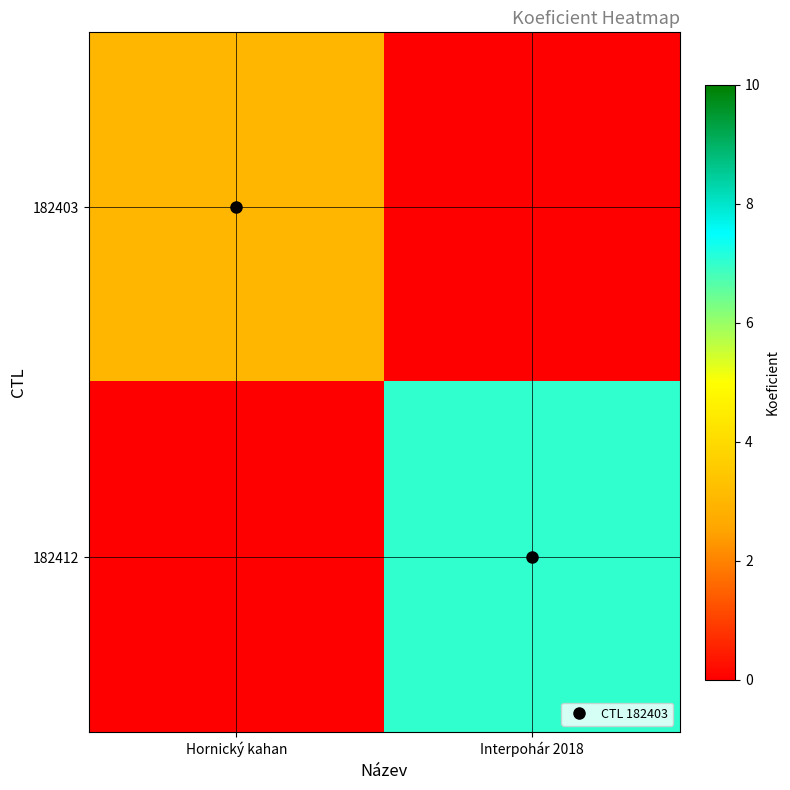

Between Interpohár 2018 and Hornický kahan, which is larger?

Hornický kahan